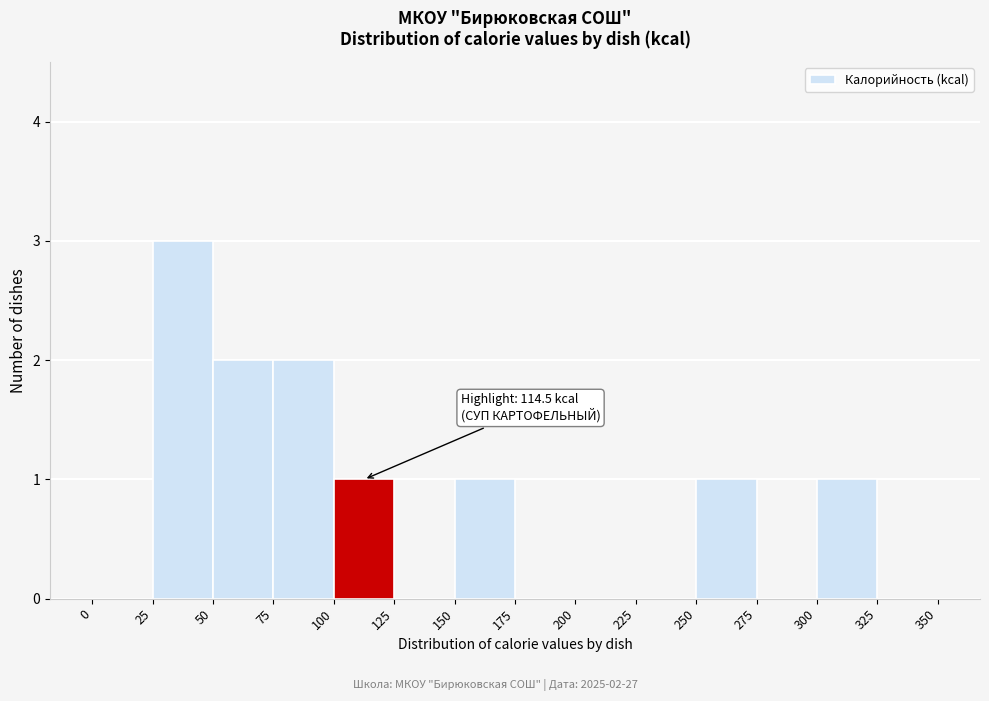

Which range on the x-axis has the tallest bar?

25 to 50